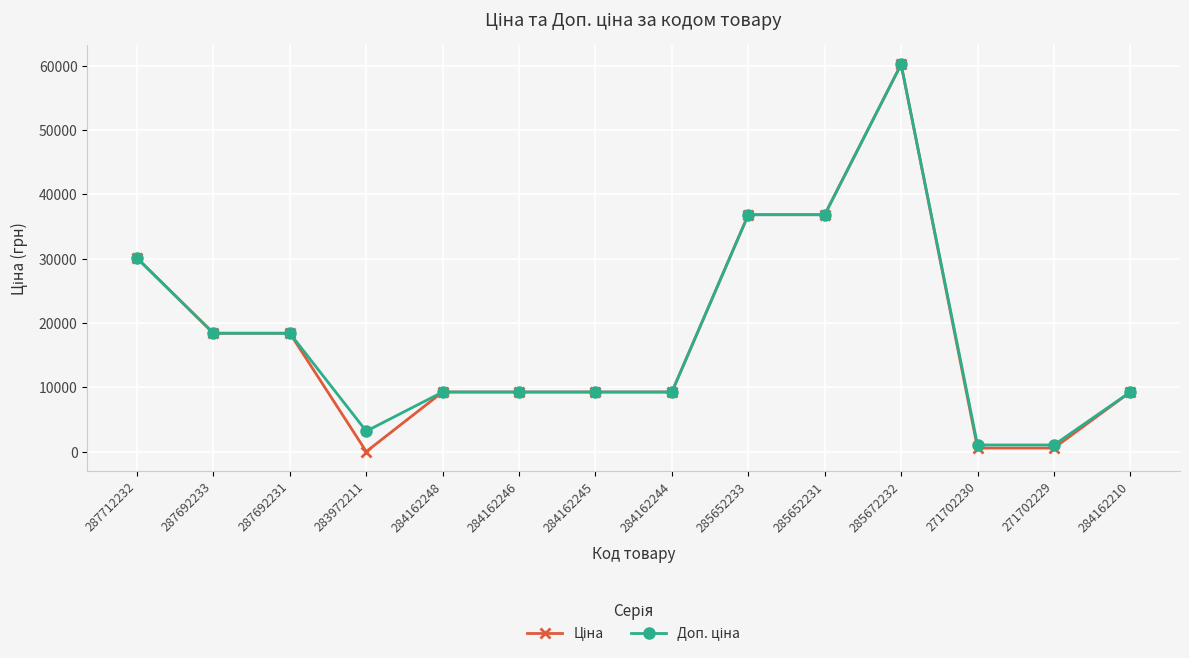

At which category does the chart reach its peak across all series?

285672232